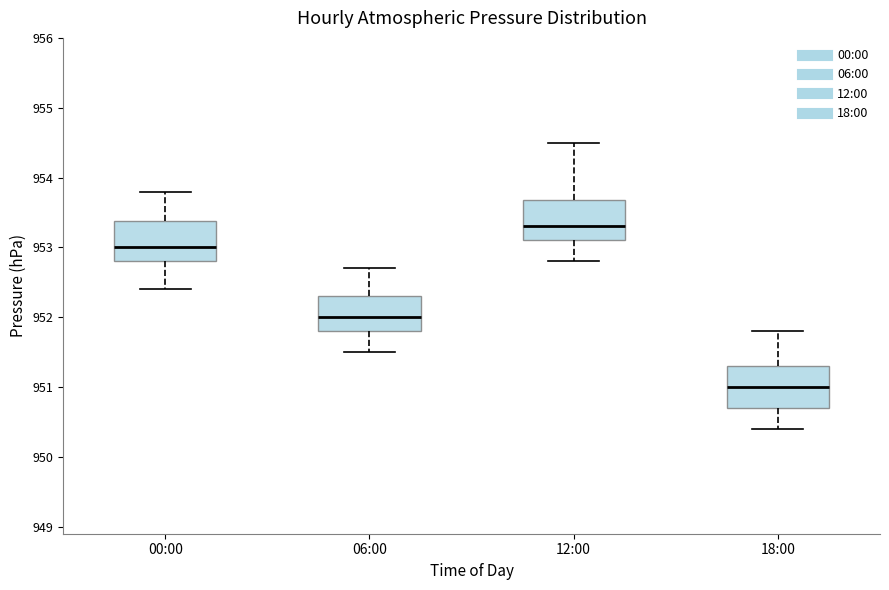

Where does the median line of the box for 06:00 sit on the y-axis? The values are not printed on the chart, so give them approximately, as read against the axis.

952.0